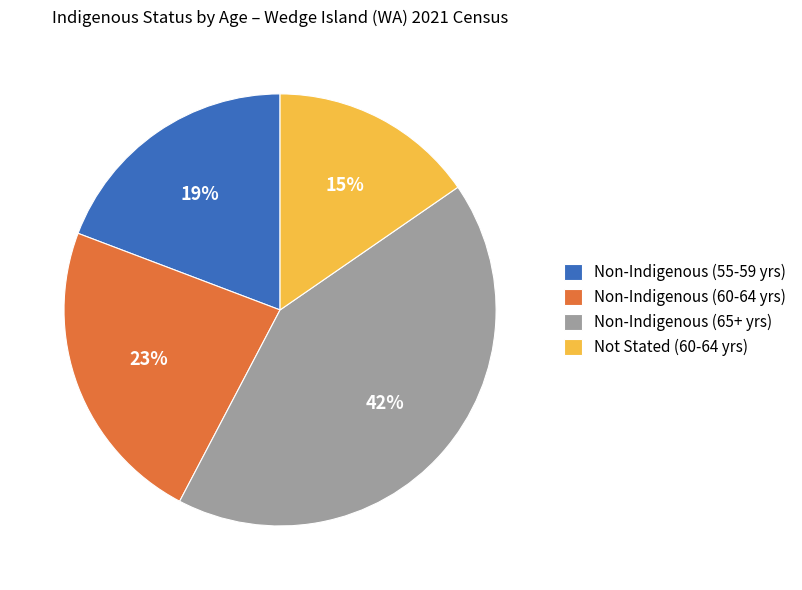

Which category has the smallest portion of the pie?

Not Stated (60-64 yrs)